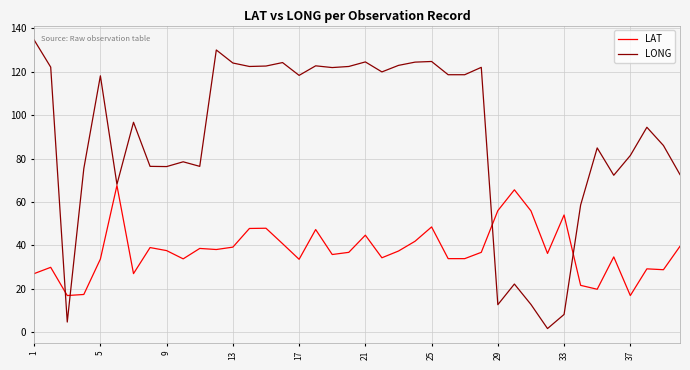

Which series has the largest total across all categories?

LONG